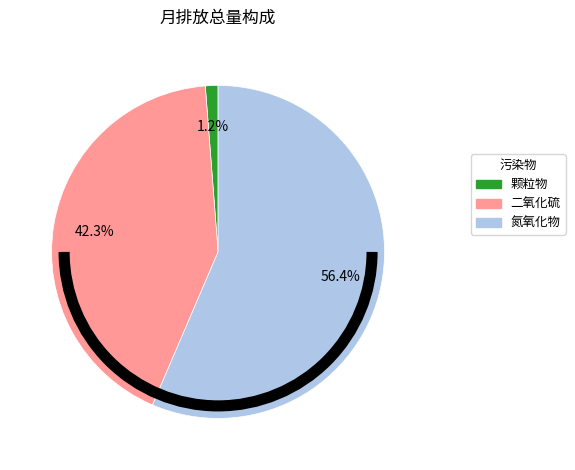

What is the total percentage of 氮氧化物 and 二氧化硫?

98.8%